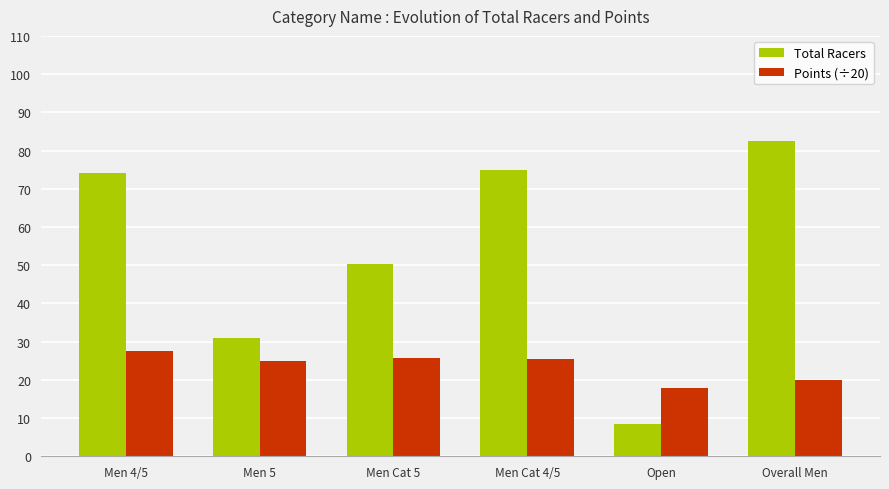

What is the sum of all Points (÷20) values?

141.6